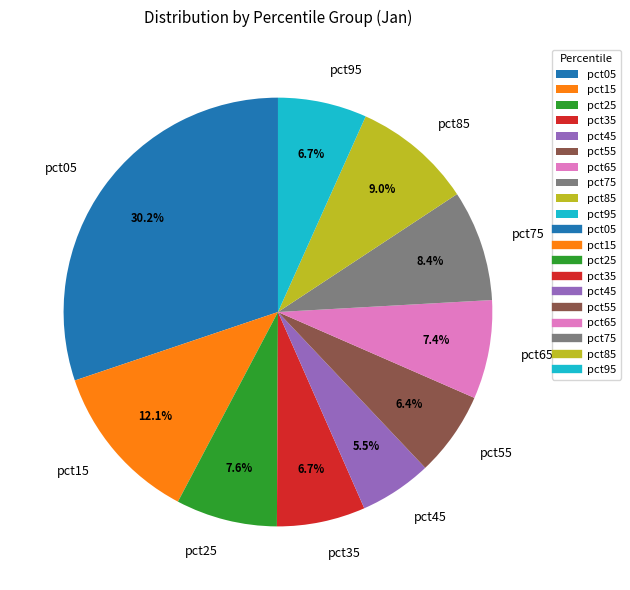

The pct65 slice represents 7% of the pie. True or false?

True